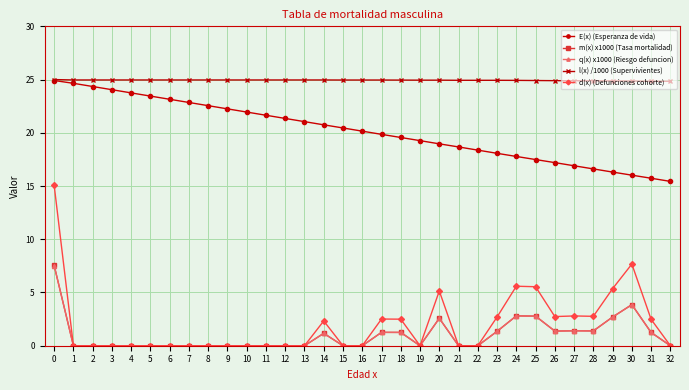

What is the highest value of the l(x) /1000 (Supervivientes) series?

25.0